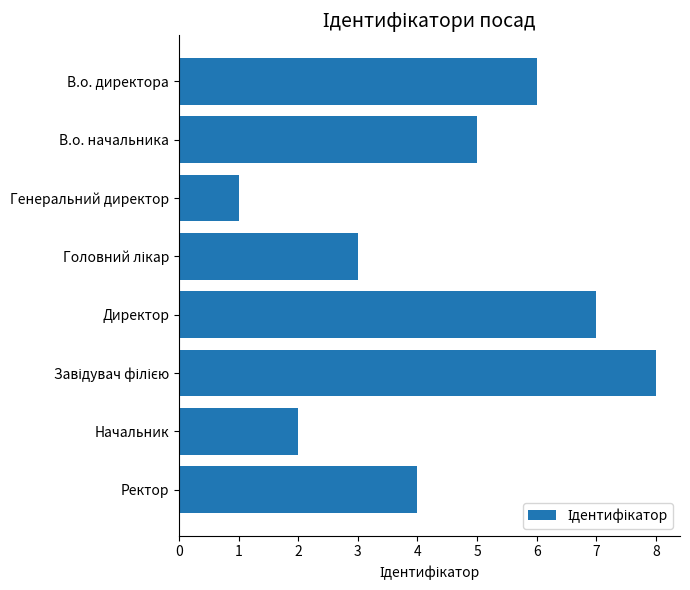

The value at Директор is 5. True or false?

False